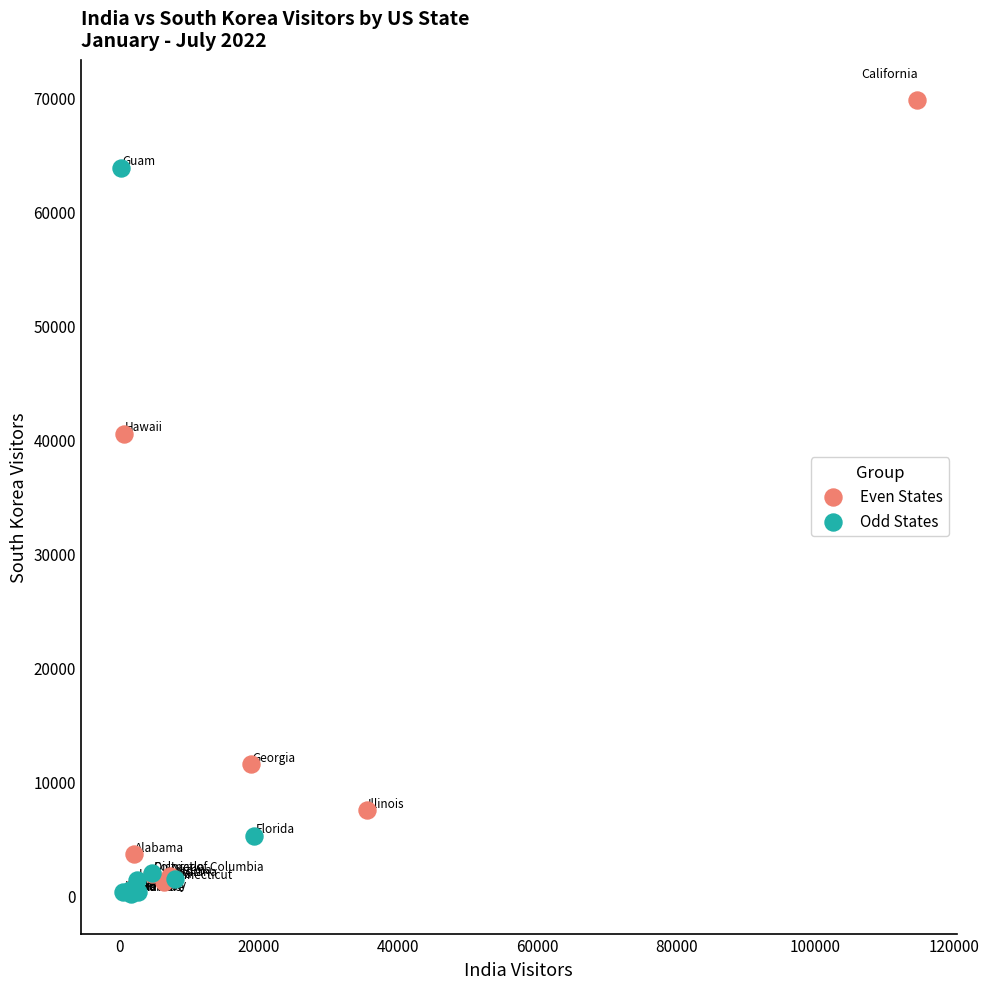

Which series has the widest spread of Y values?

Even States